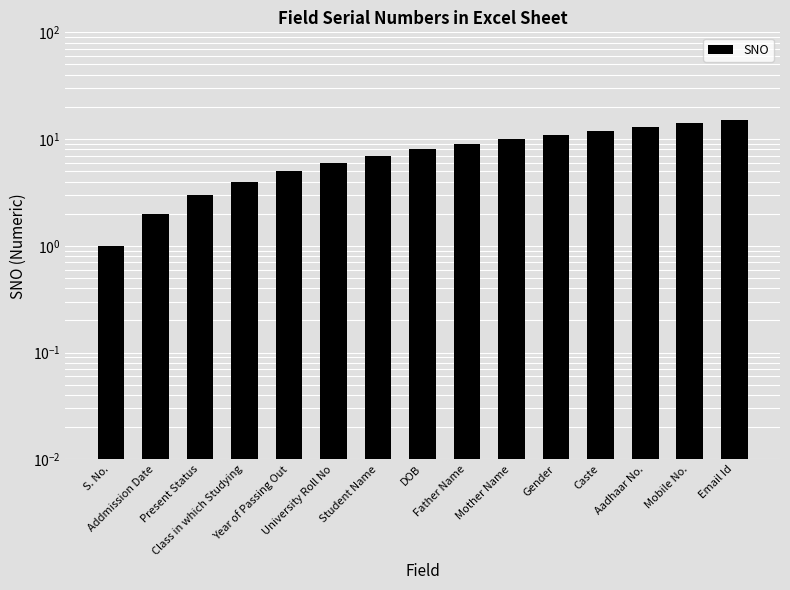

Rank the categories by value from highest to lowest.

Email Id, Mobile No., Aadhaar No., Caste, Gender, Mother Name, Father Name, DOB, Student Name, University Roll No, Year of Passing Out, Class in which Studying, Present Status, Addmission Date, S. No.